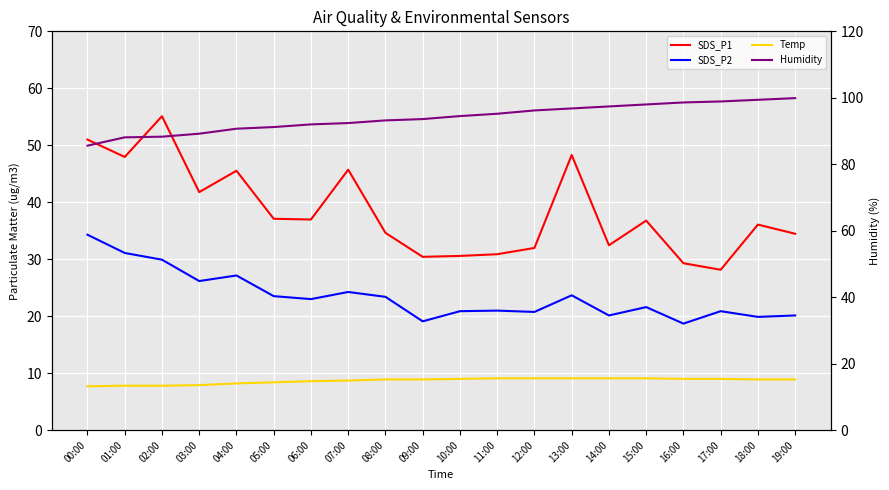

Which category has the lowest value in the Humidity series?

00:00